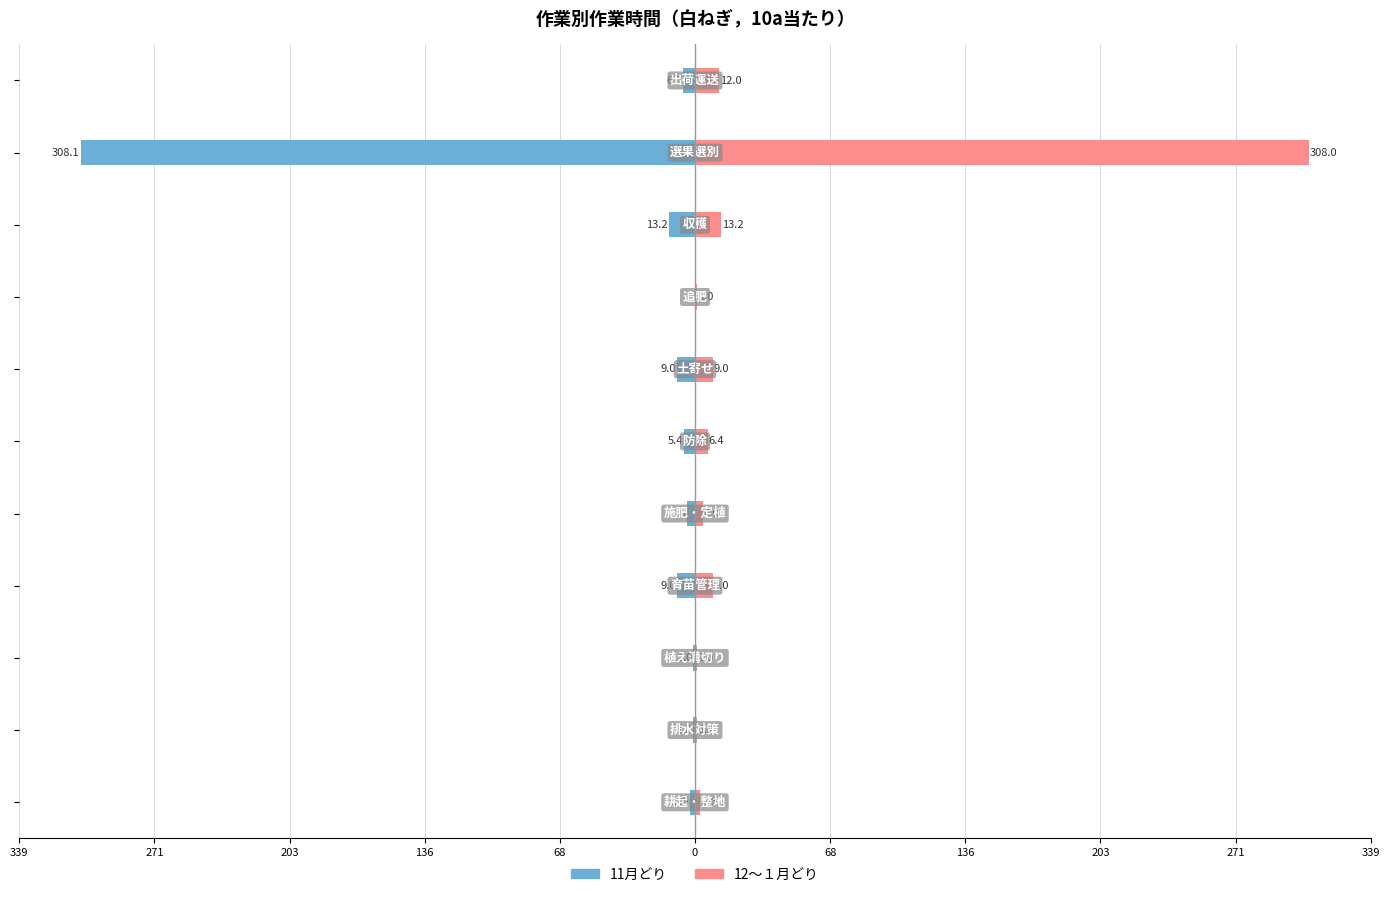

What is the sum of all 12～１月どり values?

367.4